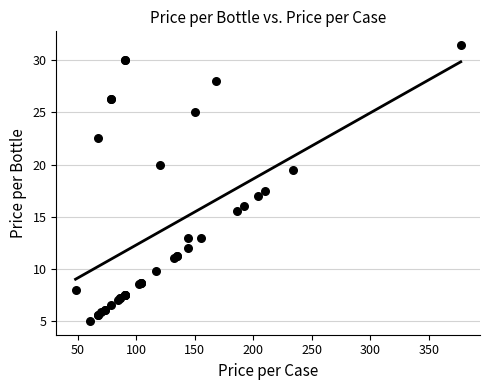

What Y value in the scatter plot is closest to 18?

17.5